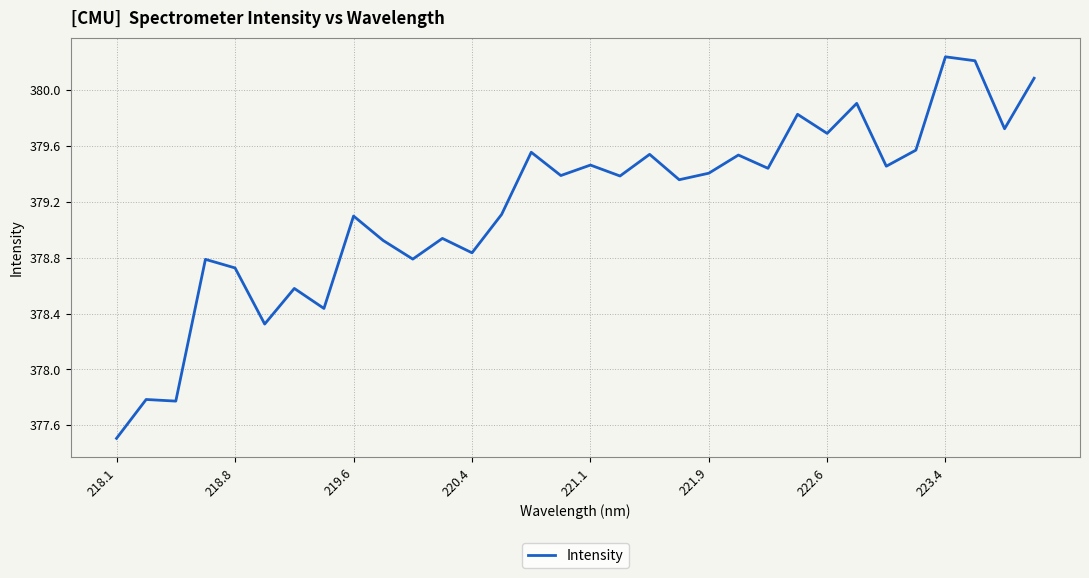

Does the chart display data point markers on the line(s)?

No